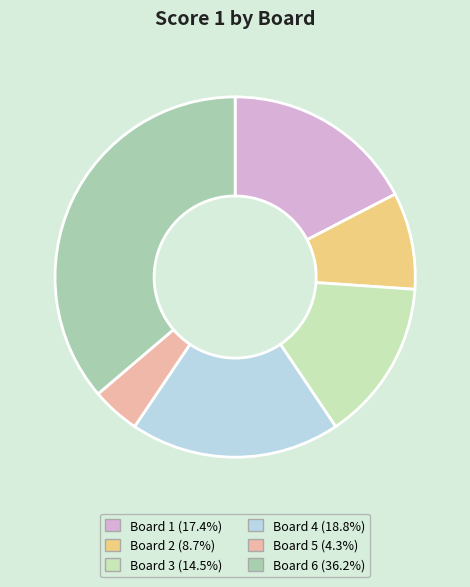

What is the ratio of the value at Board 1 to the value at Board 5?

4.0